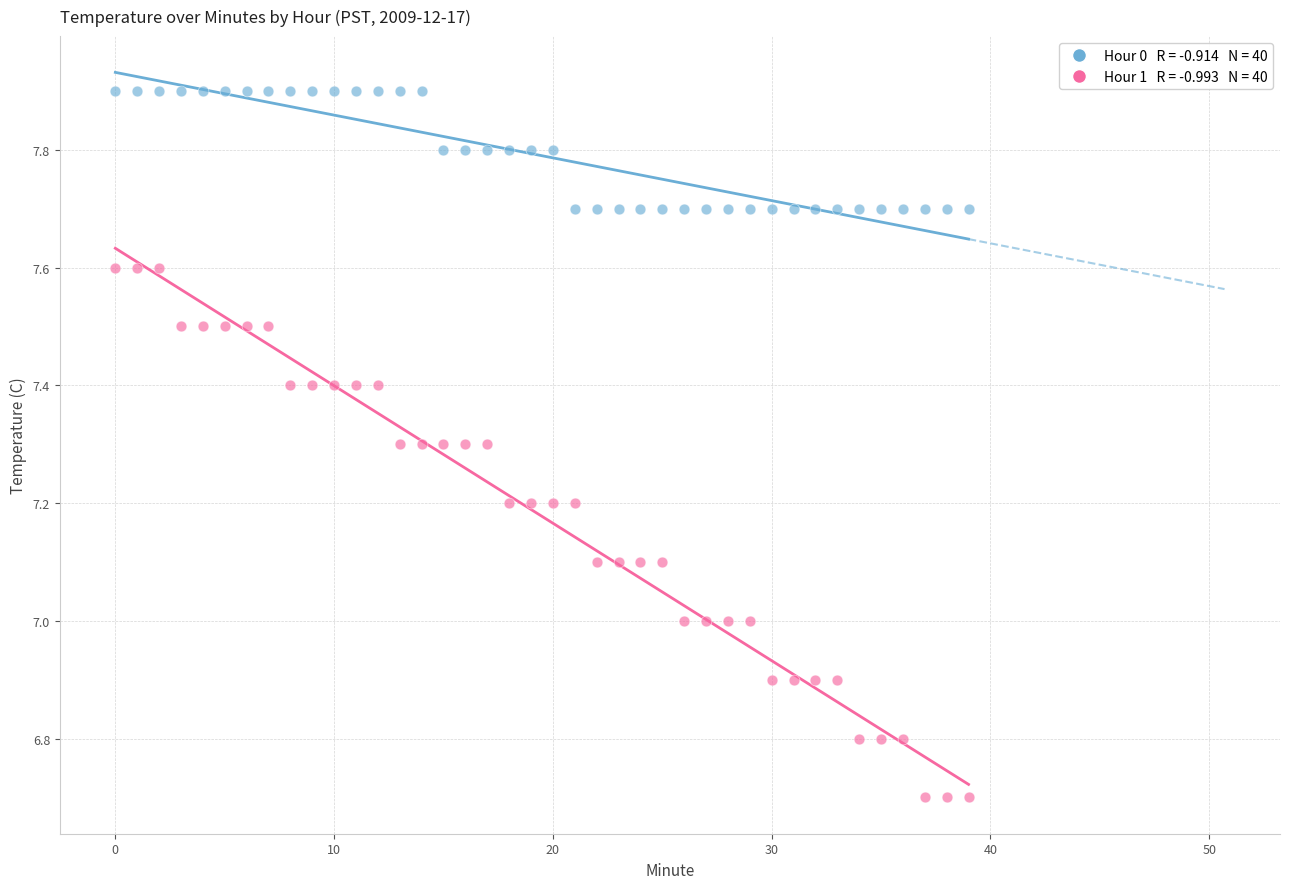

Across all data points, what is the range of Y values (max minus min)?

1.2